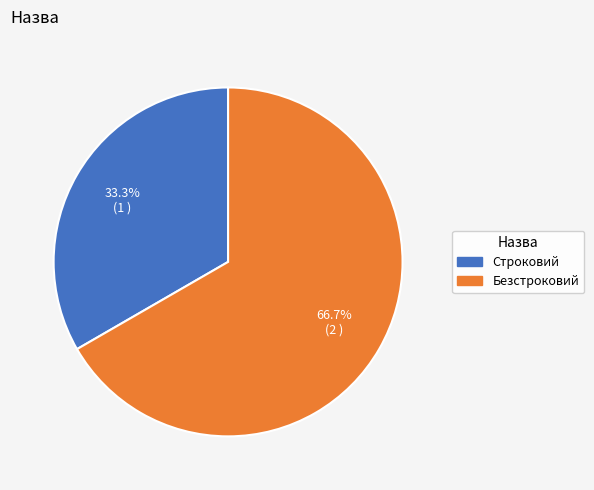

How many slices are in this pie chart?

2